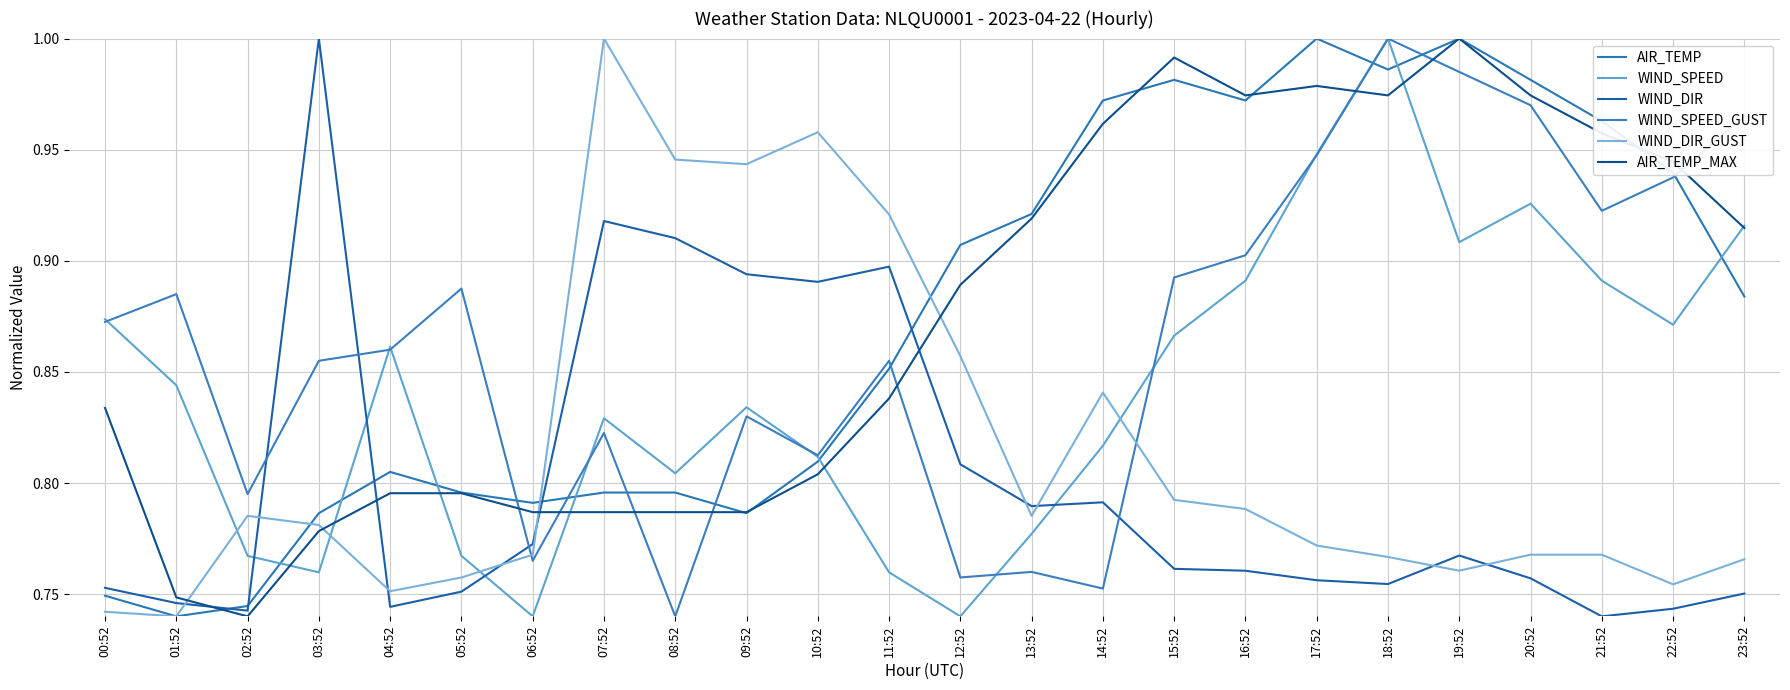

Which series has the largest total across all categories?

AIR_TEMP_MAX